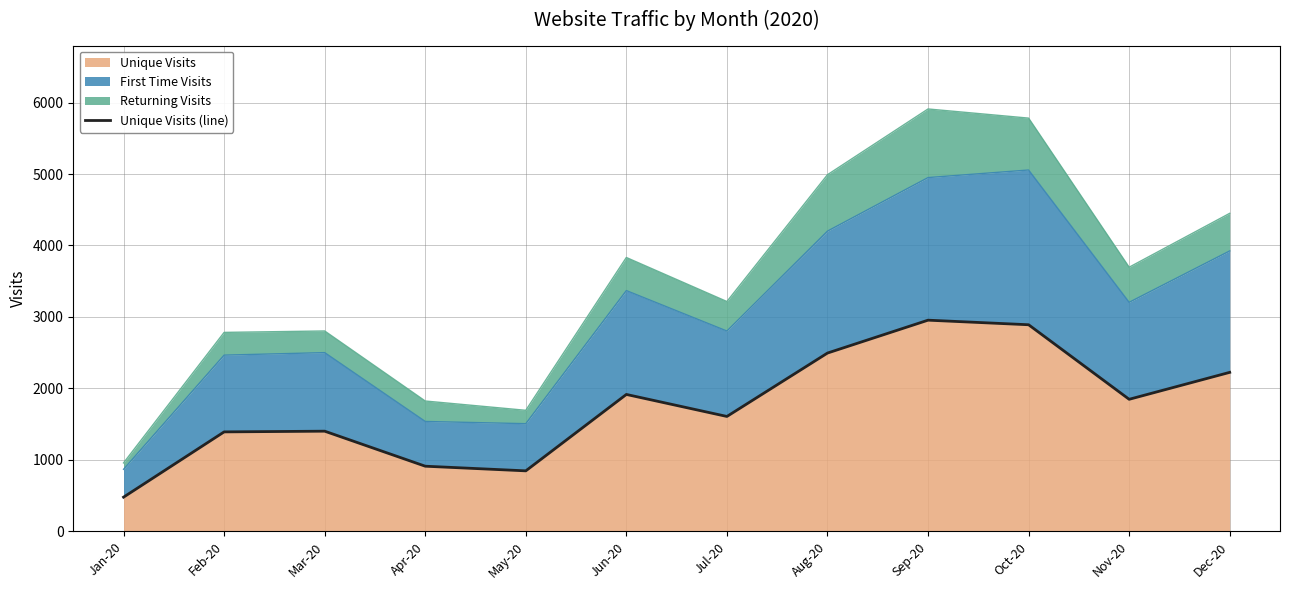

What position from the left is Jun-20?

6